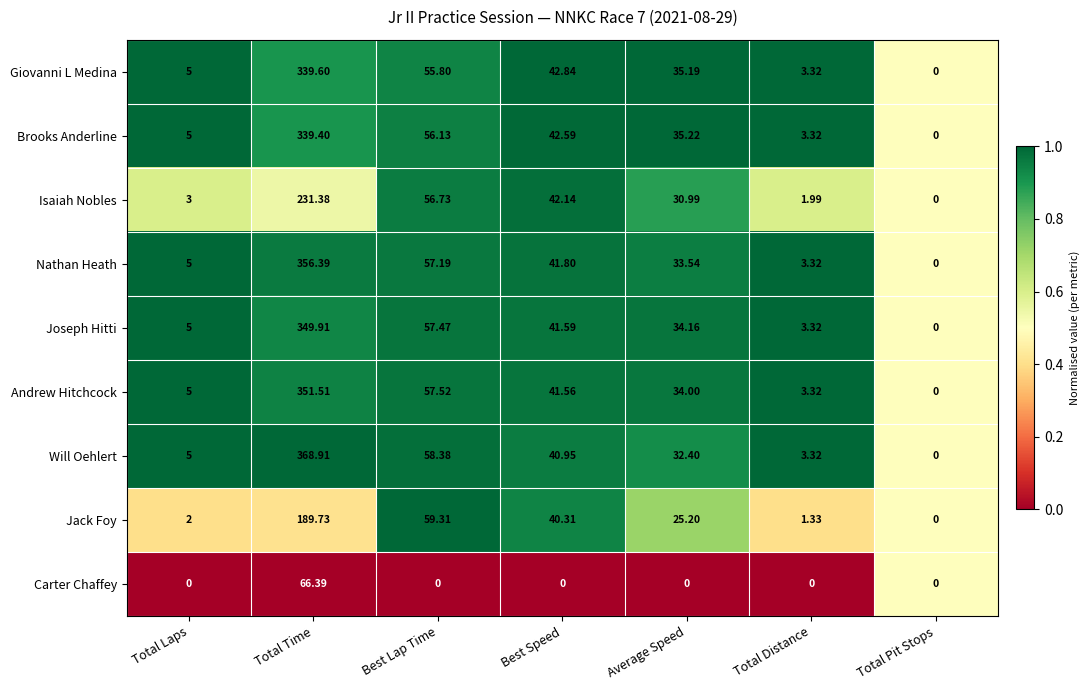

Which category has the highest value in the Nathan Heath series?

Total Time